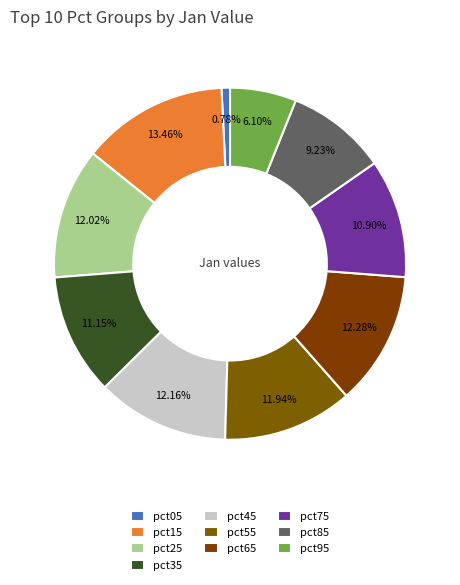

To the nearest percent, what portion does pct95 represent?

6%